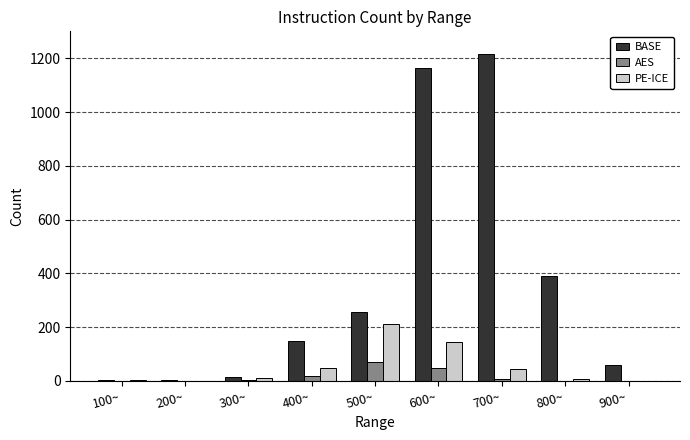

What is the maximum value for BASE?

1217